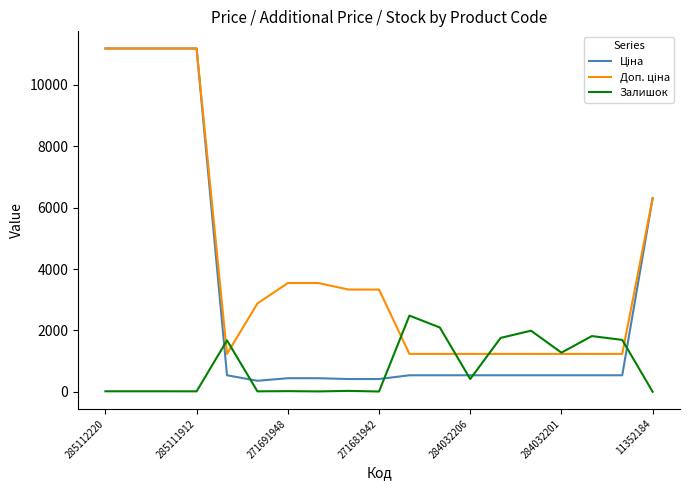

What is the greatest value displayed?

11188.2